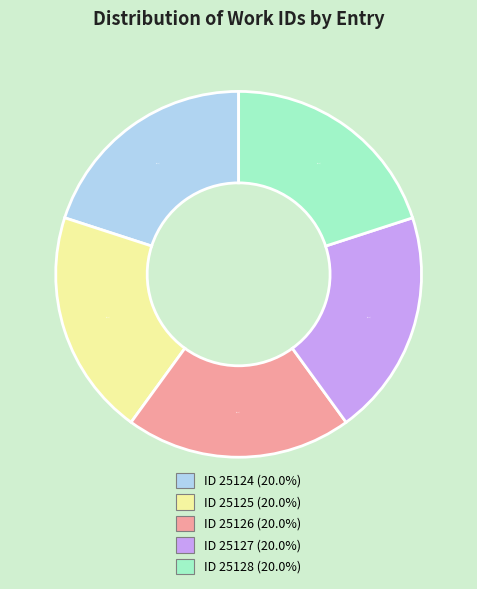

Is there a majority slice in this chart?

No